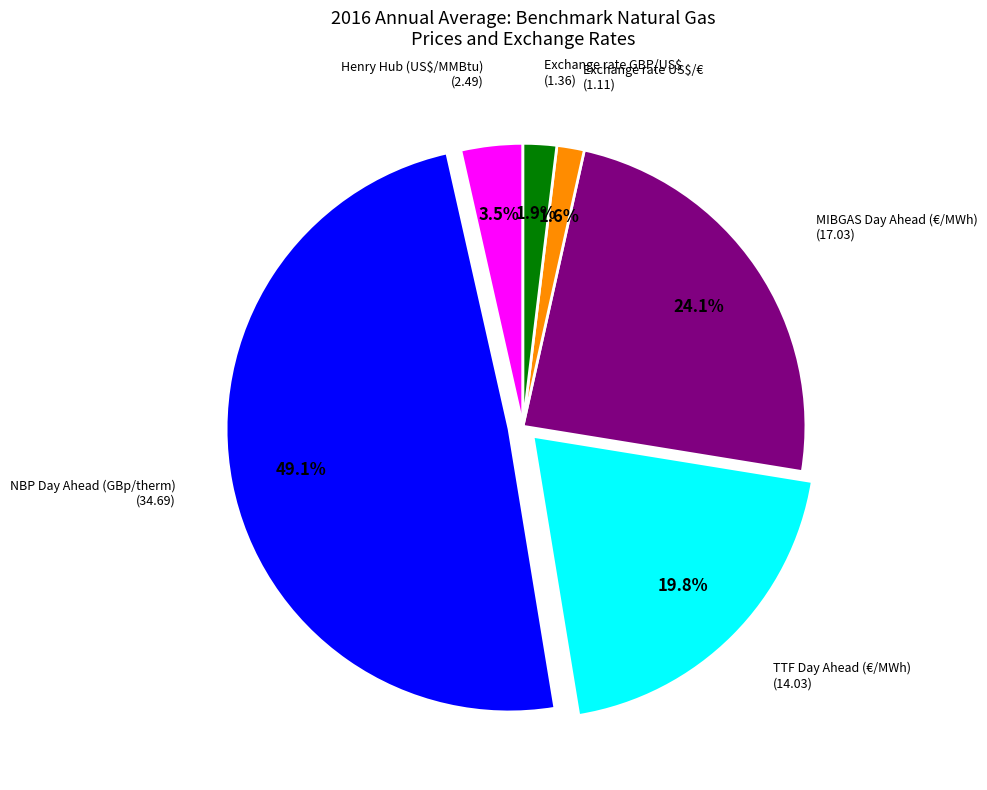

Is there any slice that represents more than half of the pie?

No